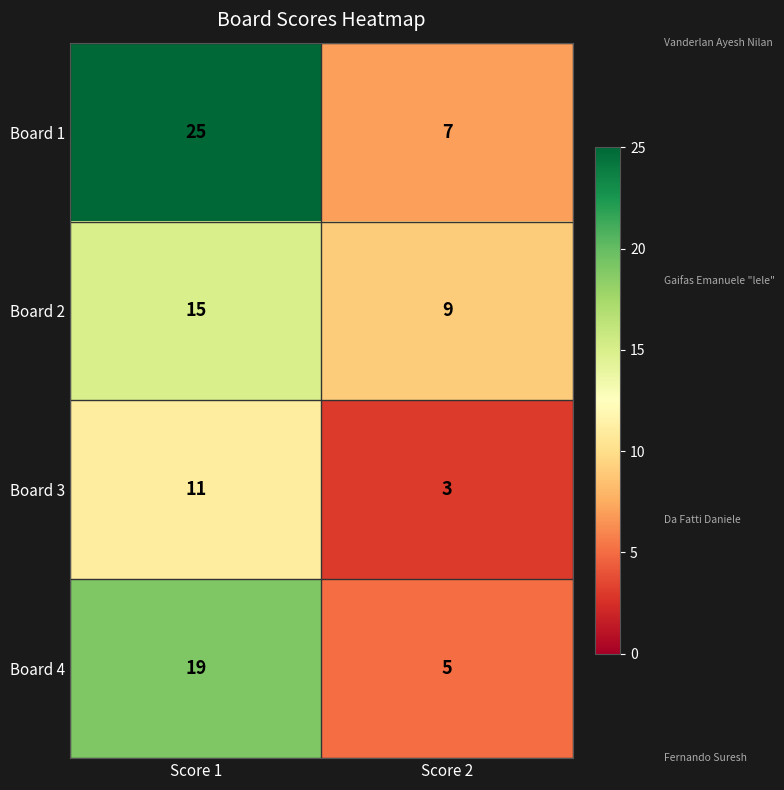

Is it true that Board 4 equals 5 at Score 2?

True